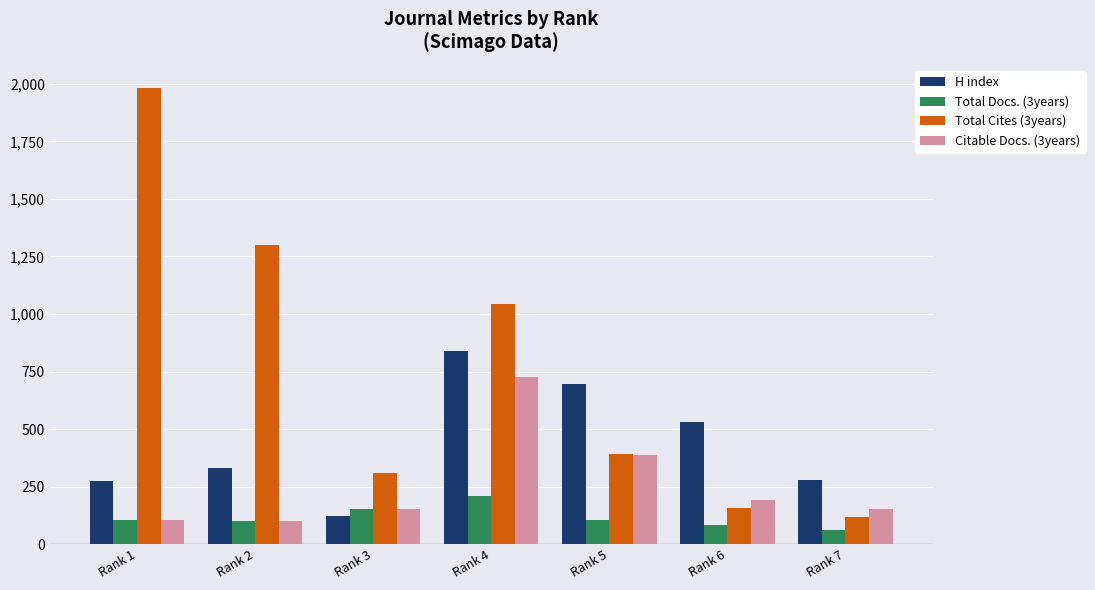

Rank the series by their maximum value, from lowest to highest.

Total Docs. (3years), Citable Docs. (3years), H index, Total Cites (3years)